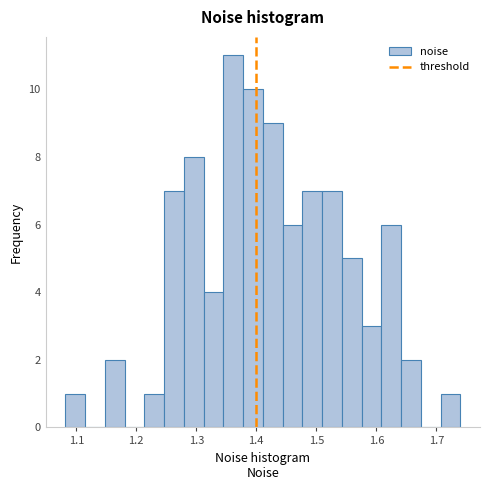

Read against the x-axis, roughly where is the centre of the tallest bar?

1.36